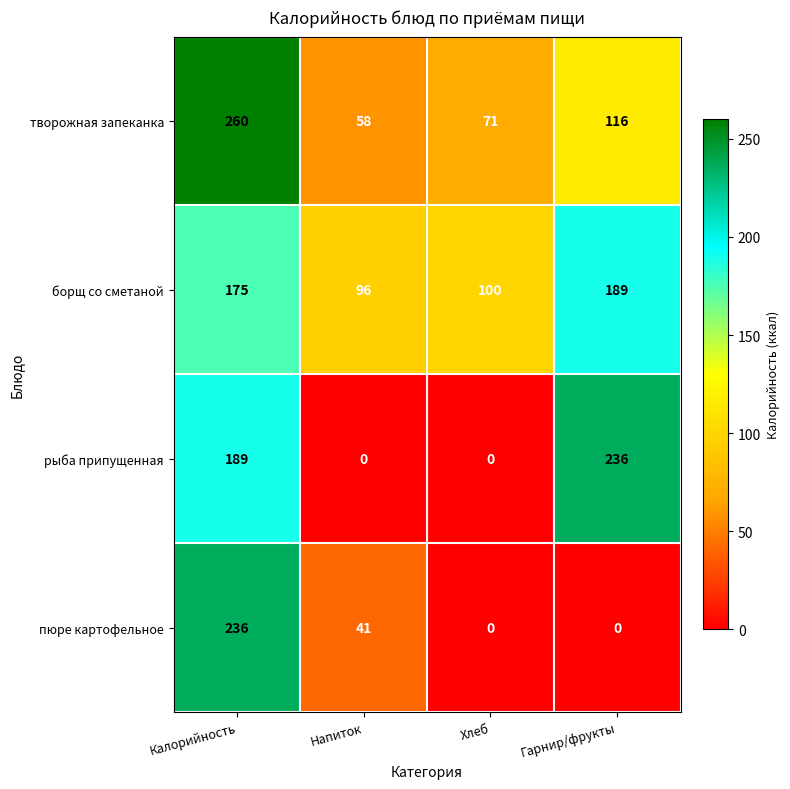

What is the difference between the maximum and minimum values in the творожная запеканка series?

202